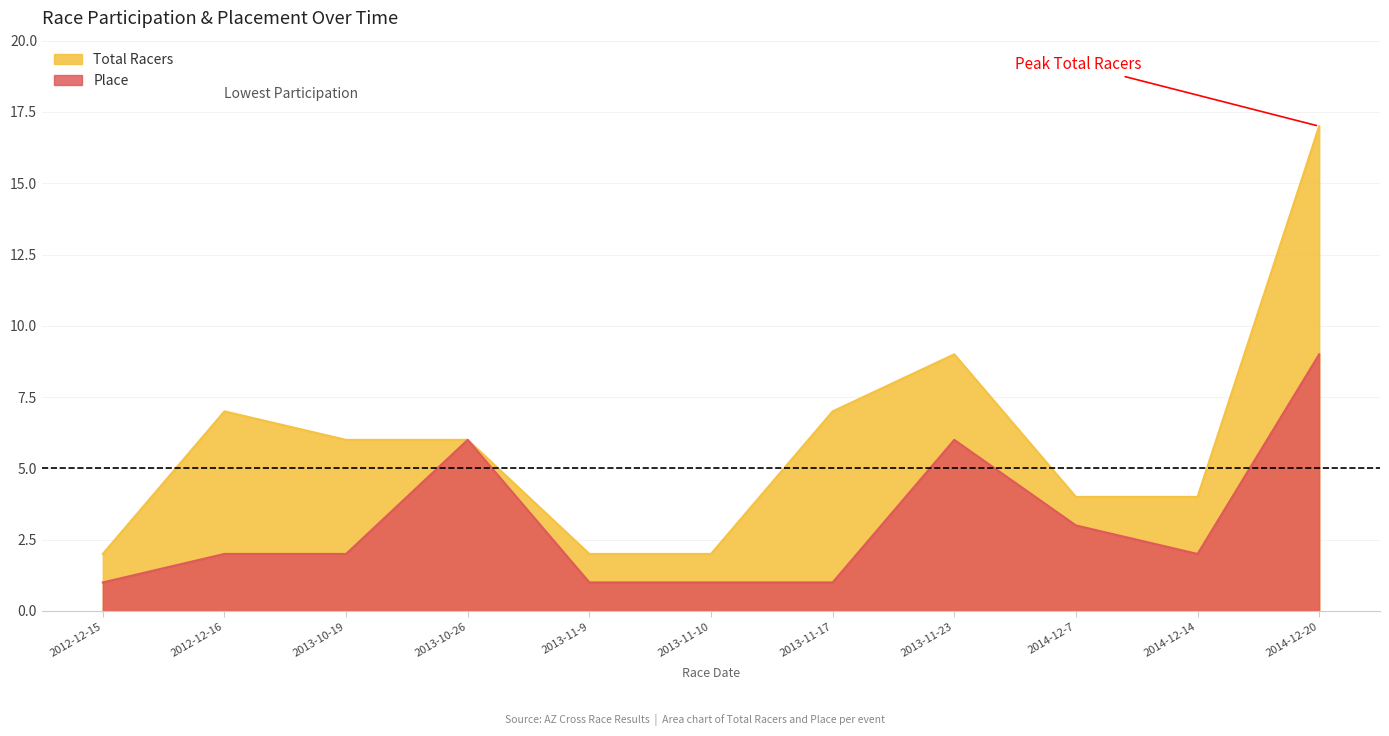

How many values in the Place series are below 2?

4